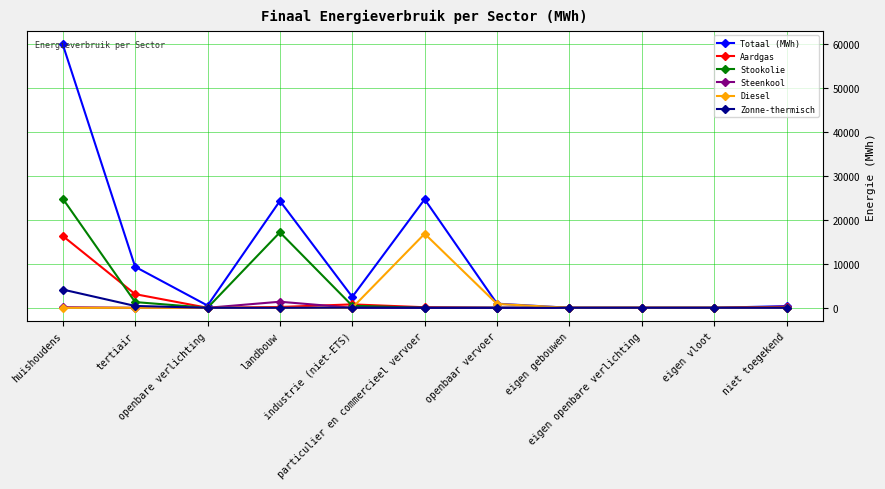

How many distinct data groups are displayed?

6